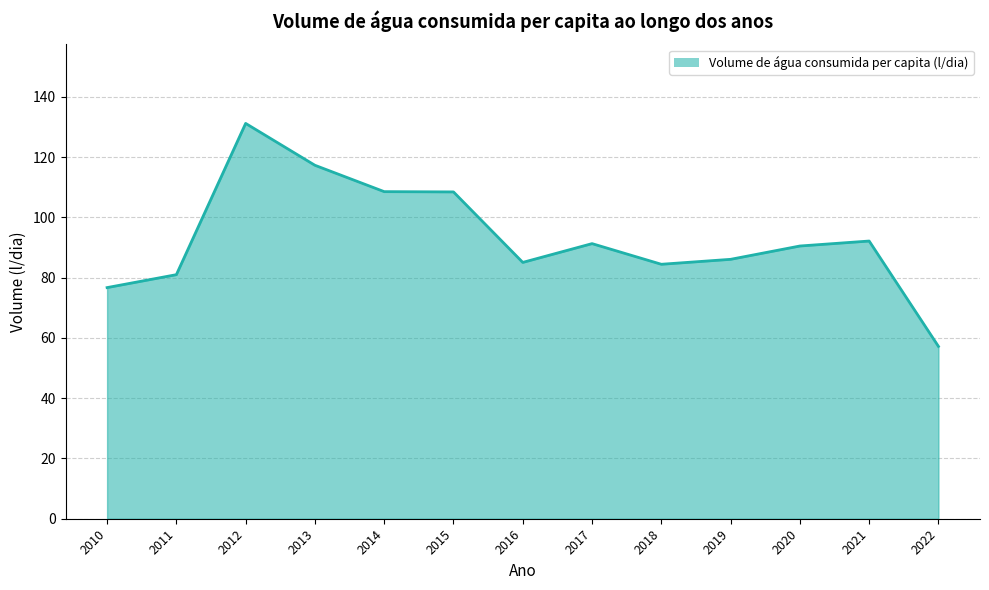

What is the ratio of the value at 2013 to the value at 2019?

1.4